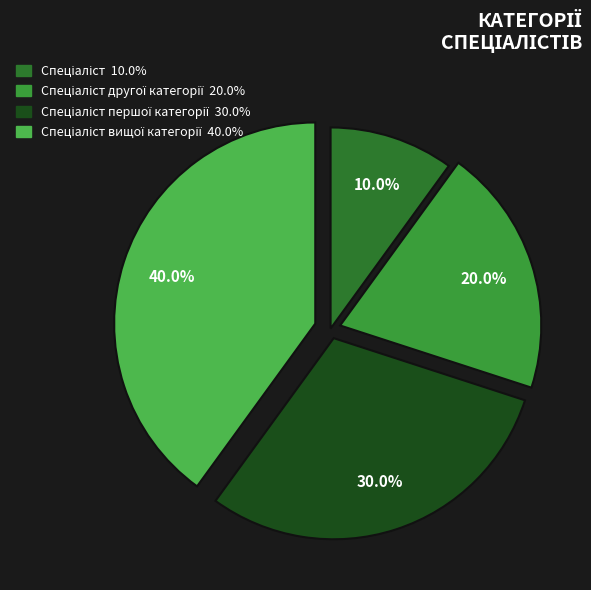

Is there a majority slice in this chart?

No